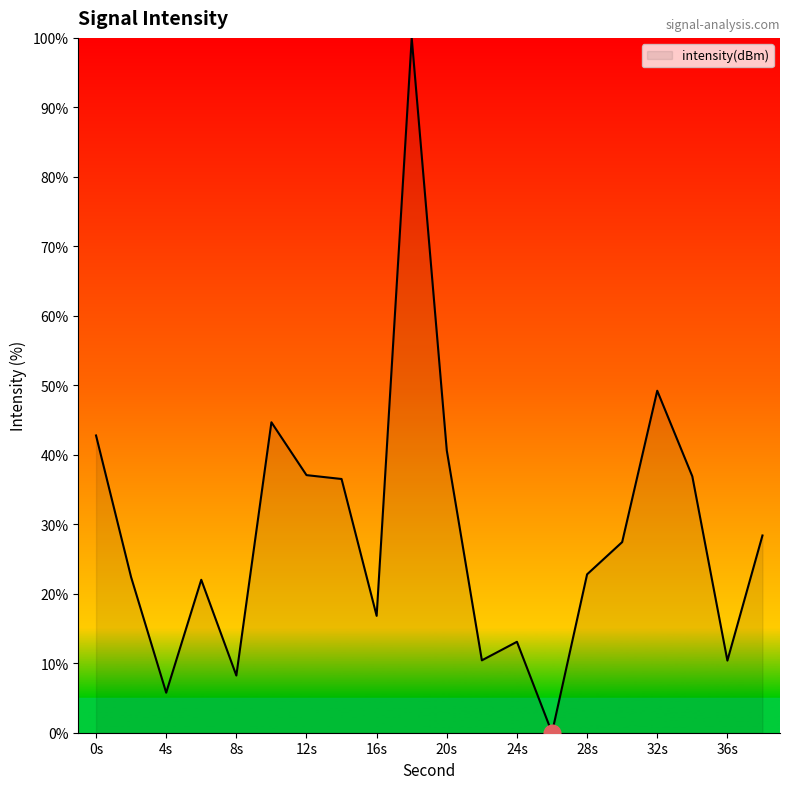

What is the greatest value displayed?

100.0